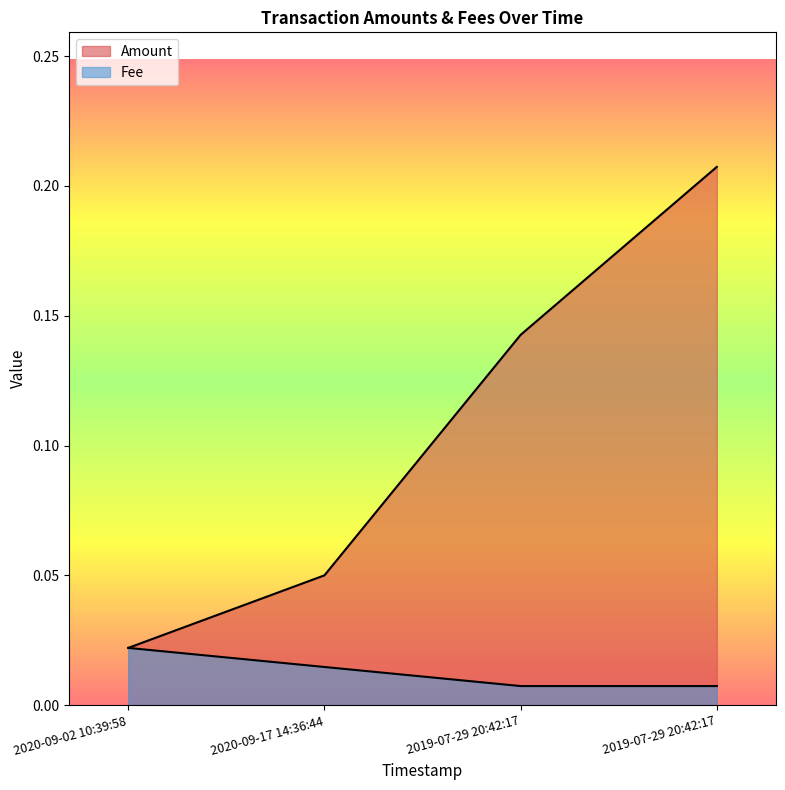

True or false: the data shows 0.0 at 2019-07-29 20:42:17.

True